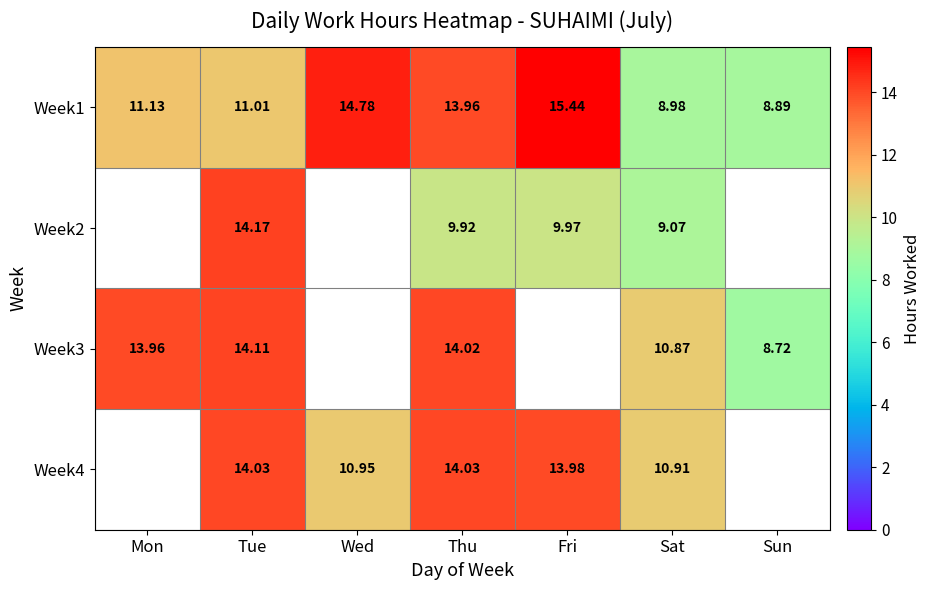

What is the average value of the Week1 series?

12.0